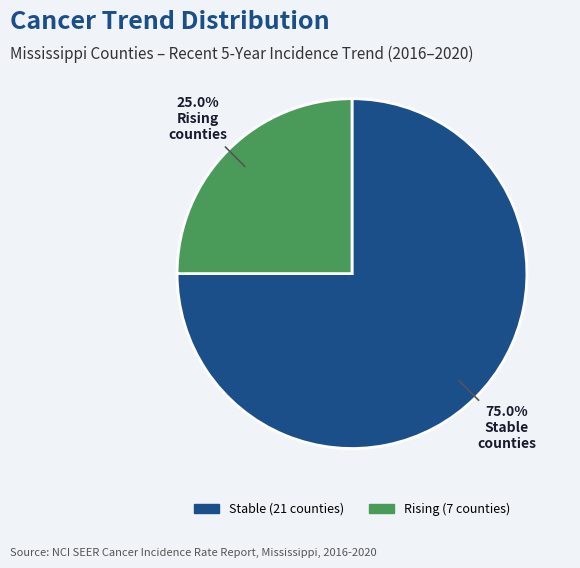

Is there any slice that represents more than half of the pie?

Yes